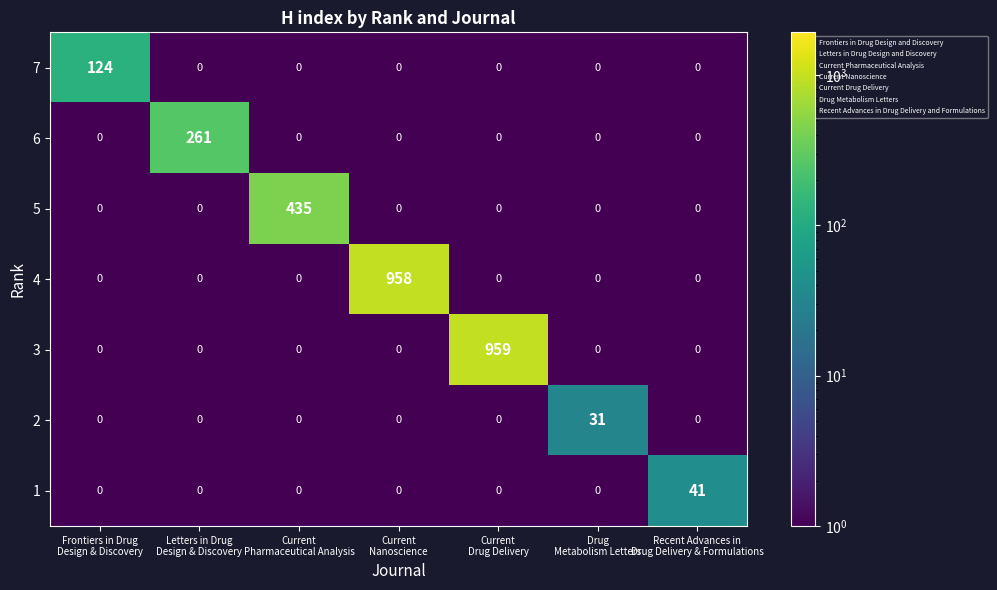

Rank the series by their maximum value, from highest to lowest.

3, 4, 5, 6, 7, 1, 2